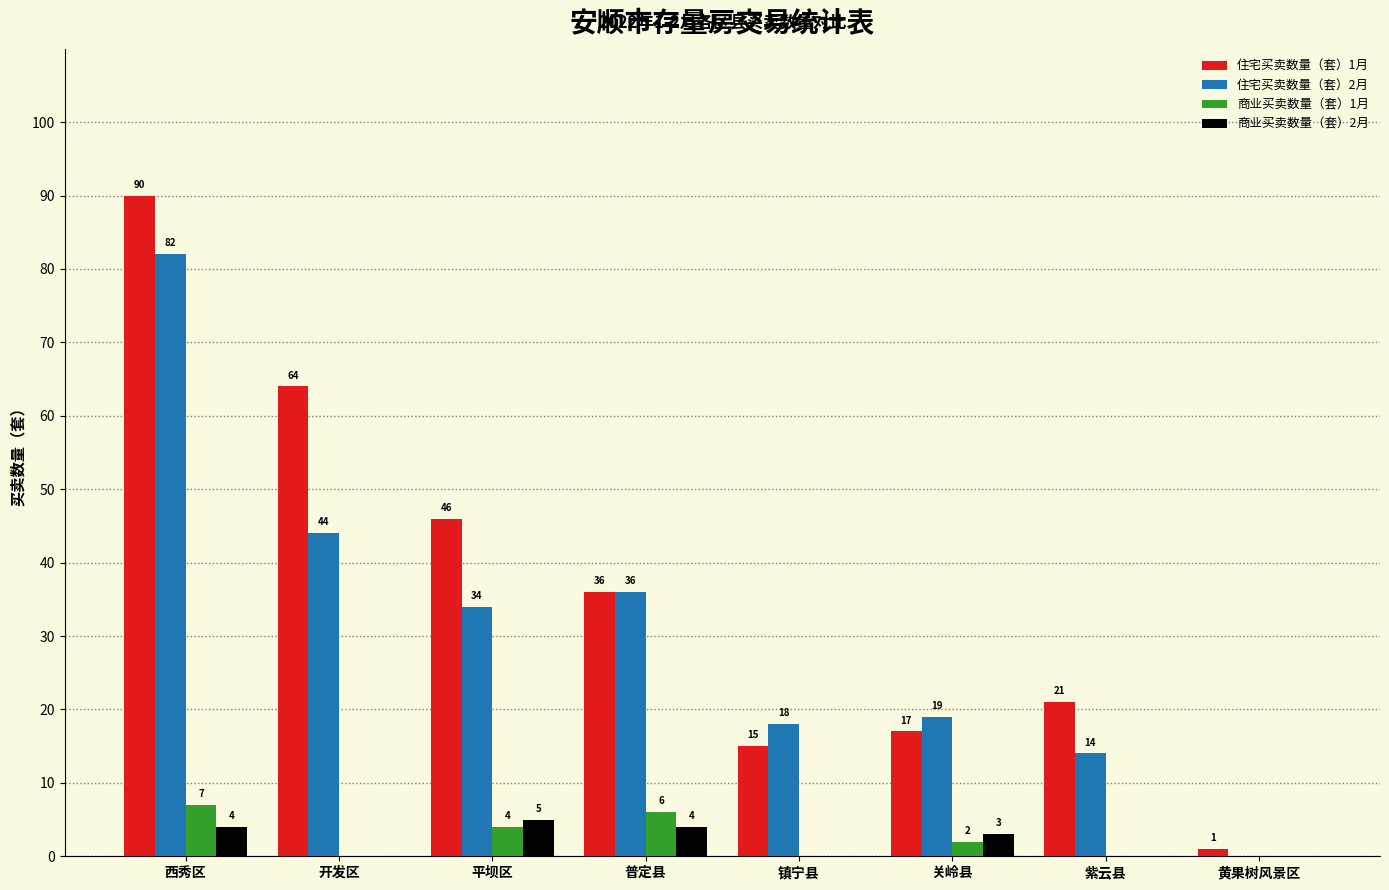

Reading left to right, transcribe all the data shown in this chart.

住宅买卖数量（套）1月: 西秀区=90	开发区=64	平坝区=46	普定县=36	镇宁县=15	关岭县=17	紫云县=21	黄果树风景区=1
住宅买卖数量（套）2月: 西秀区=82	开发区=44	平坝区=34	普定县=36	镇宁县=18	关岭县=19	紫云县=14	黄果树风景区=0
商业买卖数量（套）1月: 西秀区=7	开发区=0	平坝区=4	普定县=6	镇宁县=0	关岭县=2	紫云县=0	黄果树风景区=0
商业买卖数量（套）2月: 西秀区=4	开发区=0	平坝区=5	普定县=4	镇宁县=0	关岭县=3	紫云县=0	黄果树风景区=0